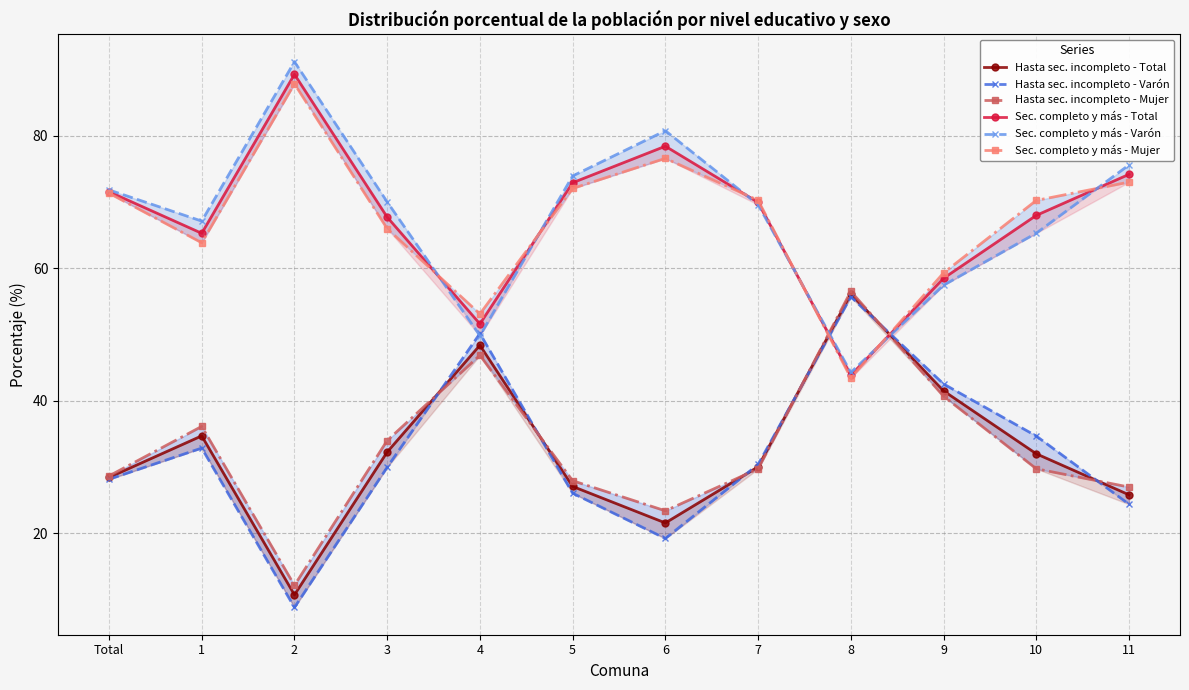

Which series changed the most between 3 and 8?

Hasta sec. incompleto - Varón